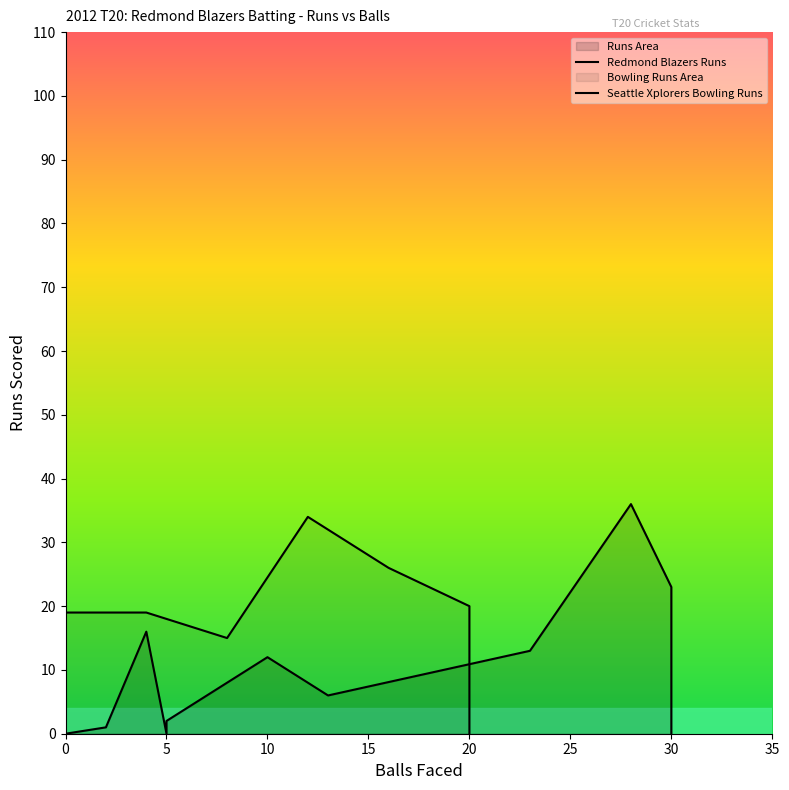

Rank the series by their average value, from highest to lowest.

Seattle Xplorers Bowling Runs, Redmond Blazers Runs